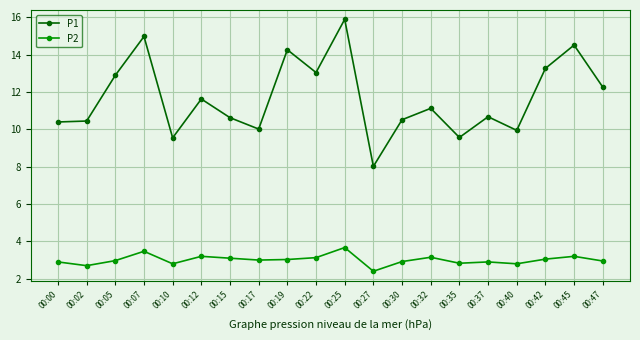

True or false: P2 and P1 intersect in this chart.

False